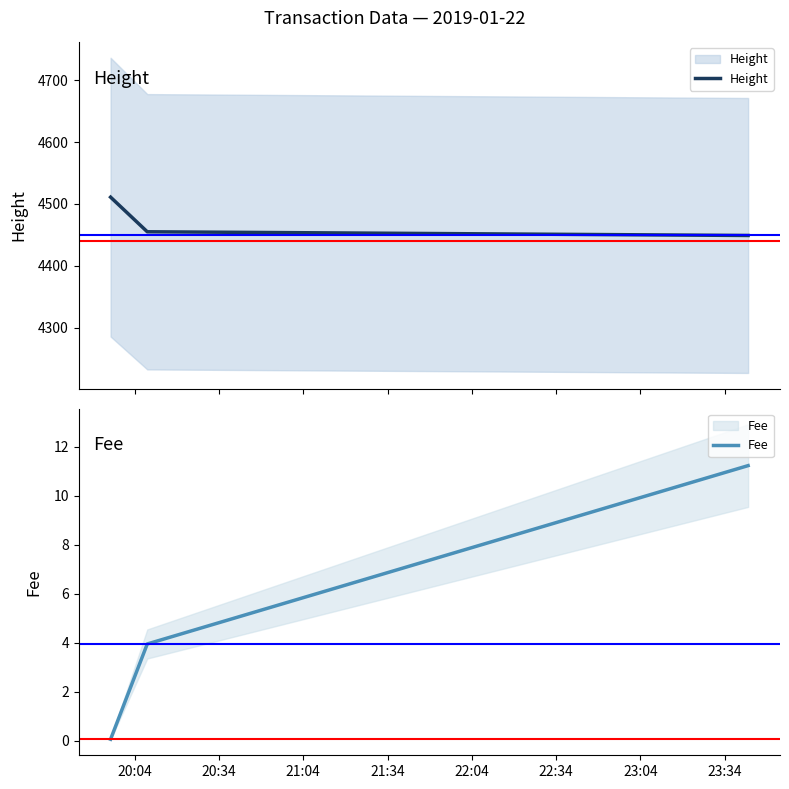

Is it true that Fee equals 5.7 at 20:34?

False